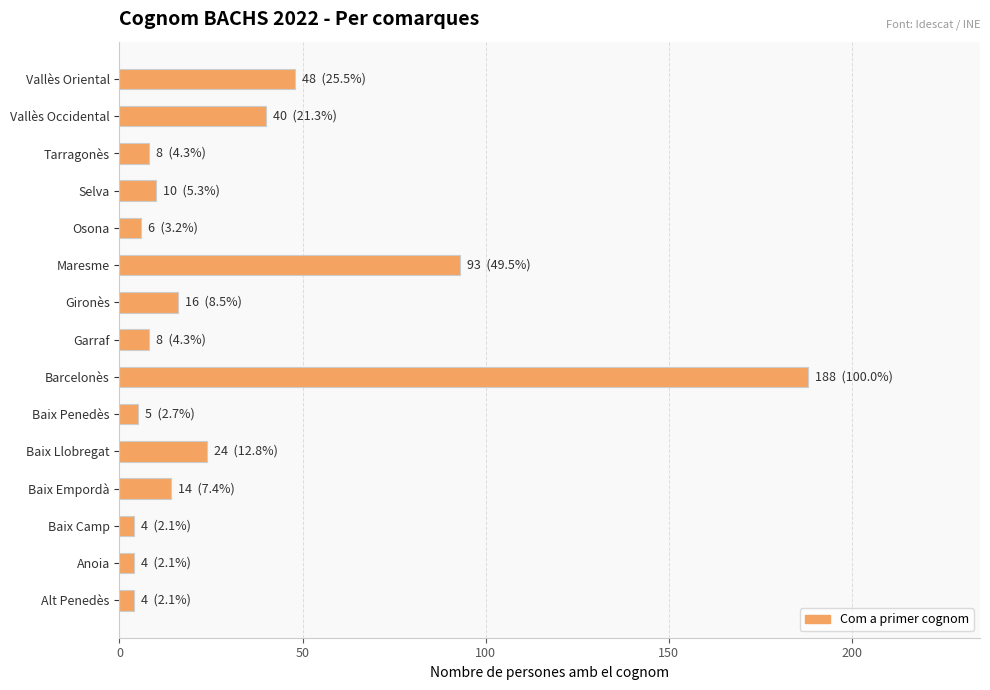

Are the bars grouped side by side (vs. stacked)?

No